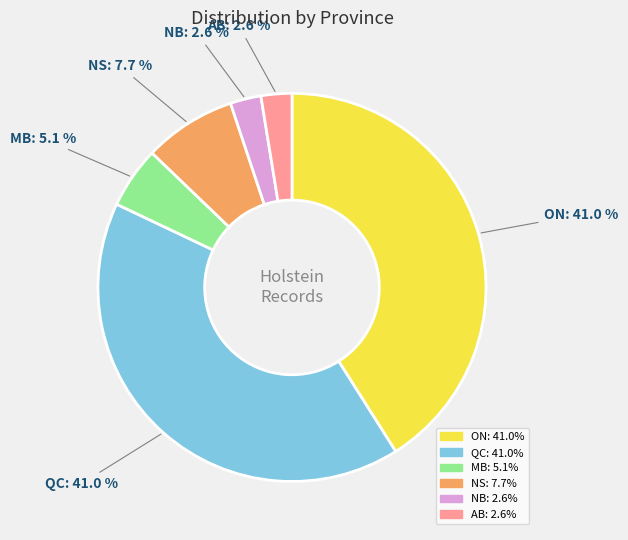

How many segments does this pie chart have?

6